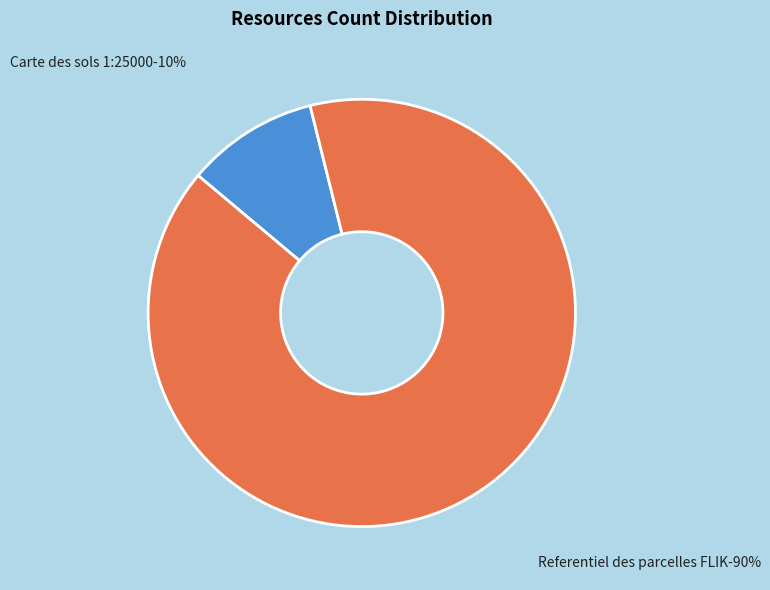

Is it true that Carte des sols 1:25000 is 10% of the pie?

True